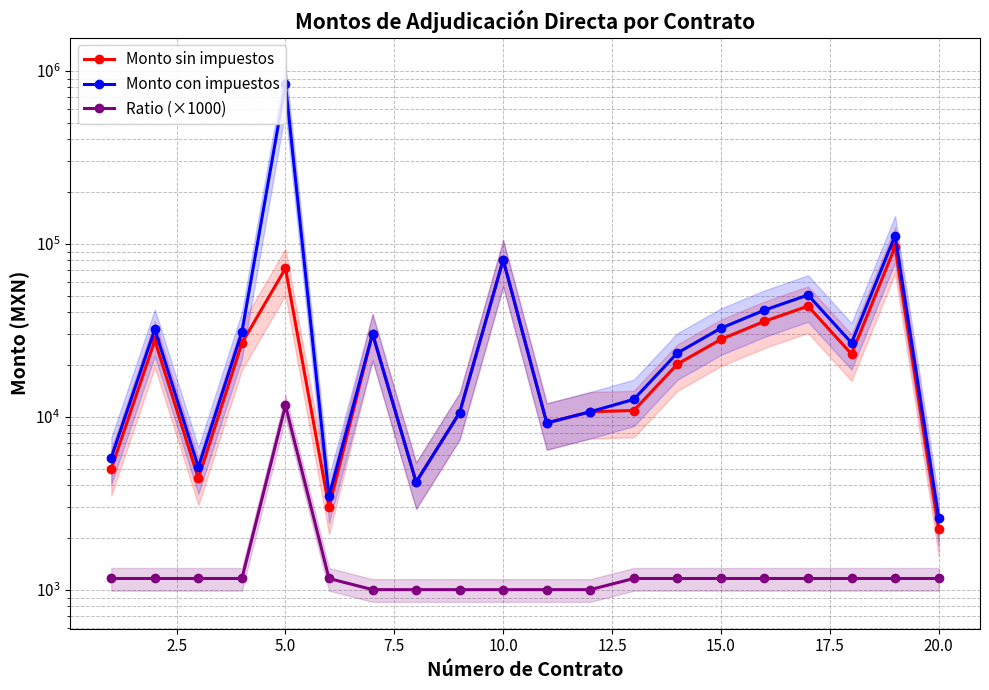

In Monto sin impuestos, how many points are higher than both neighbors (excluding endpoints)?

6